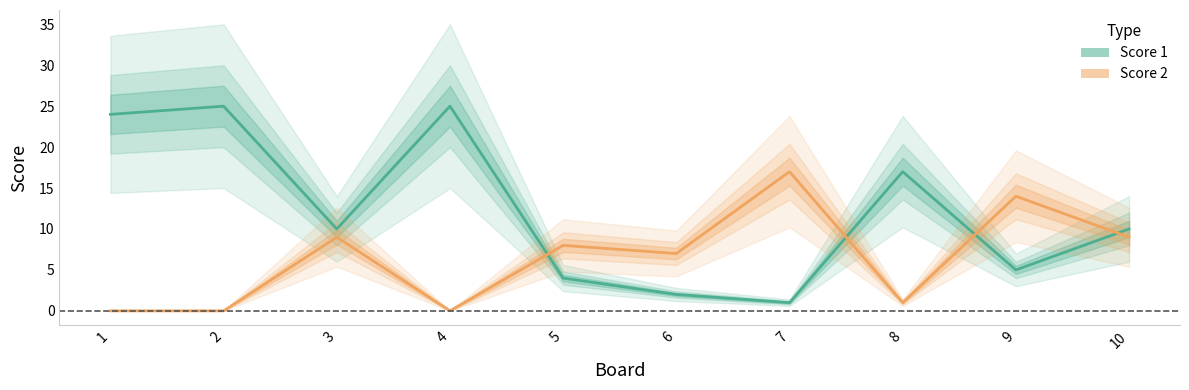

Which series has the largest total across all categories?

Score 1